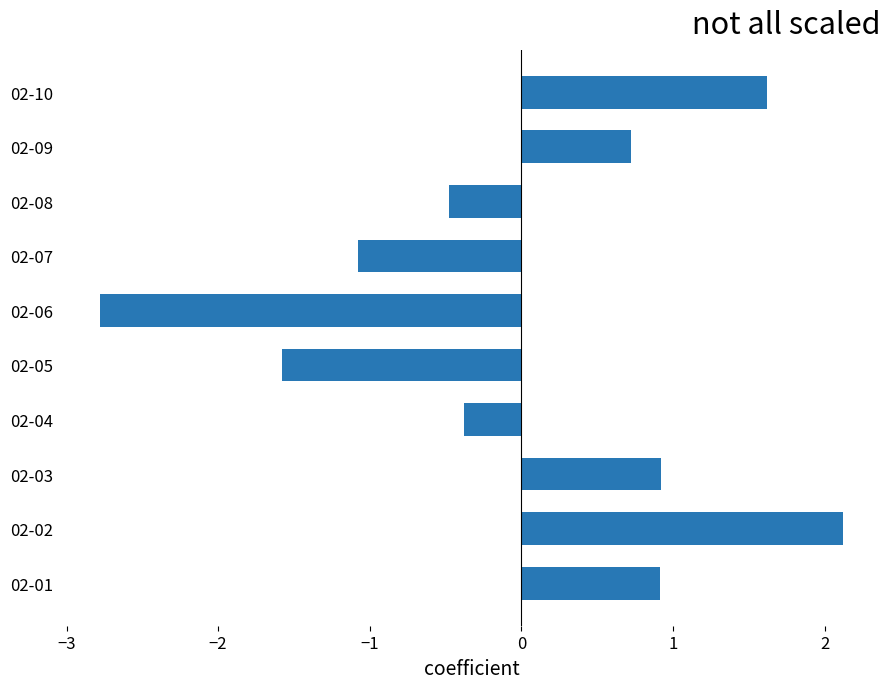

What is the sum of the values at 02-01 and 02-09?

1.6